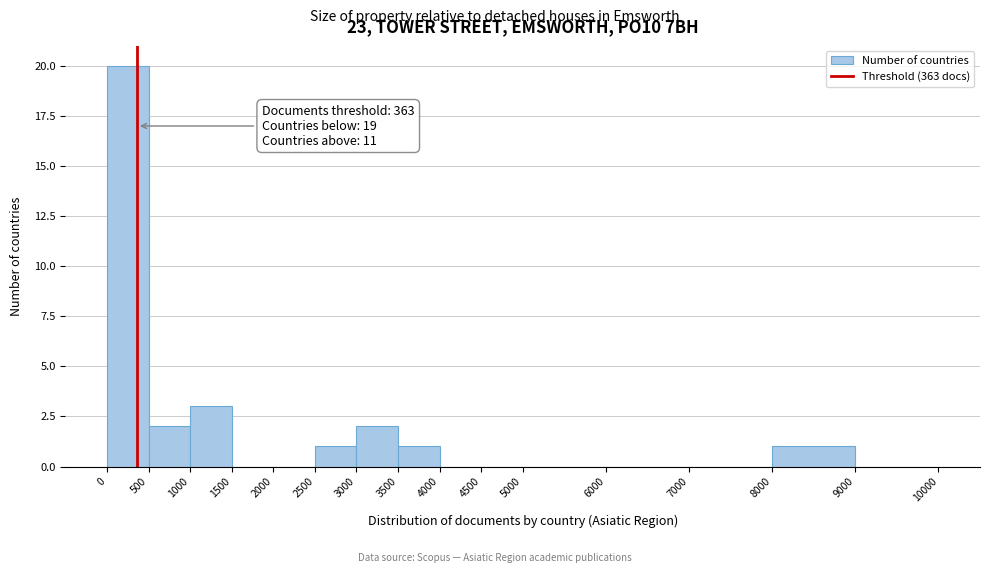

Which range on the x-axis has the tallest bar?

0 to 500